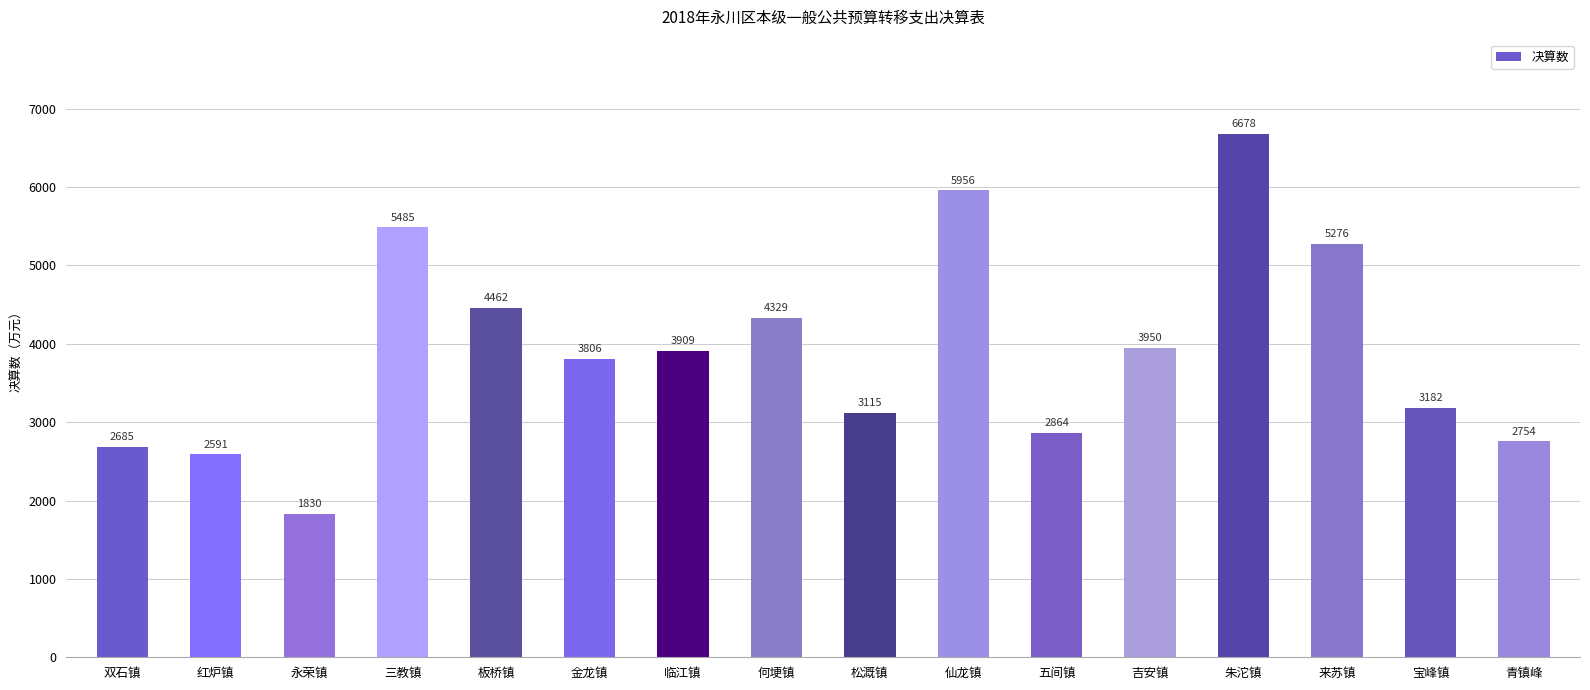

What is the label of the 1st bar from the right?

青镇峰